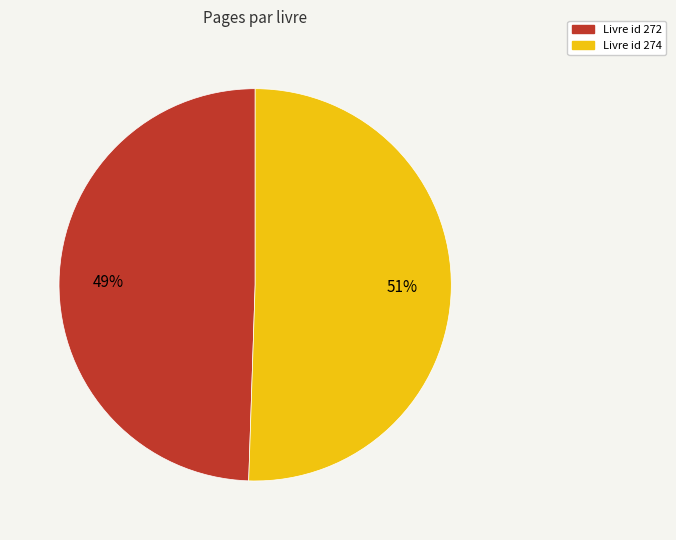

Does any single category account for the majority?

Yes